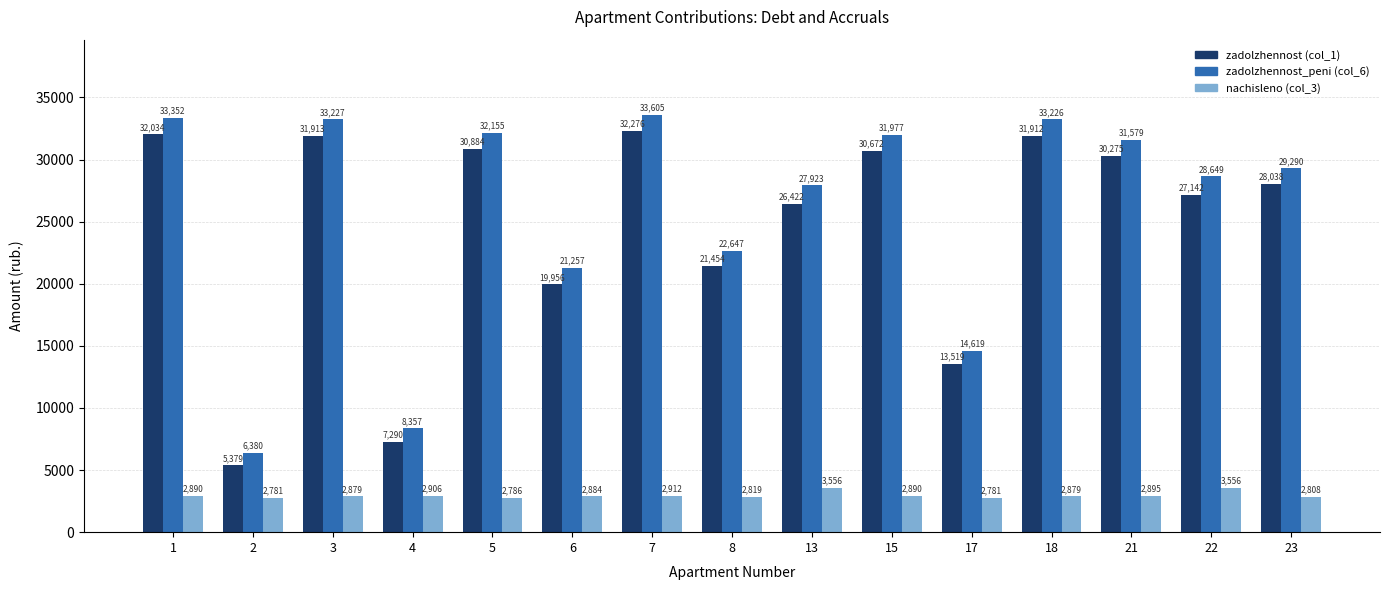

Are the bars grouped side by side (vs. stacked)?

Yes